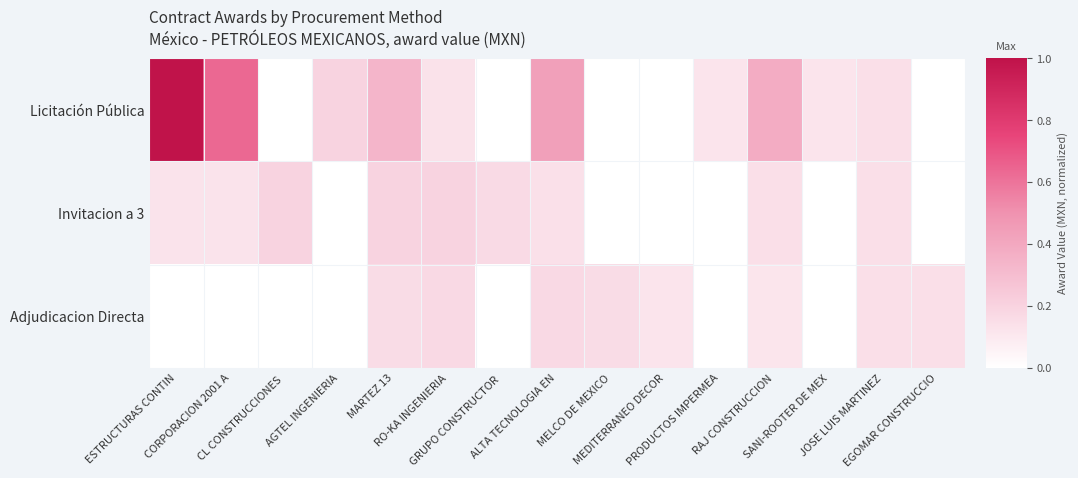

At which category is the sum across all series the highest?

ESTRUCTURAS CONTIN